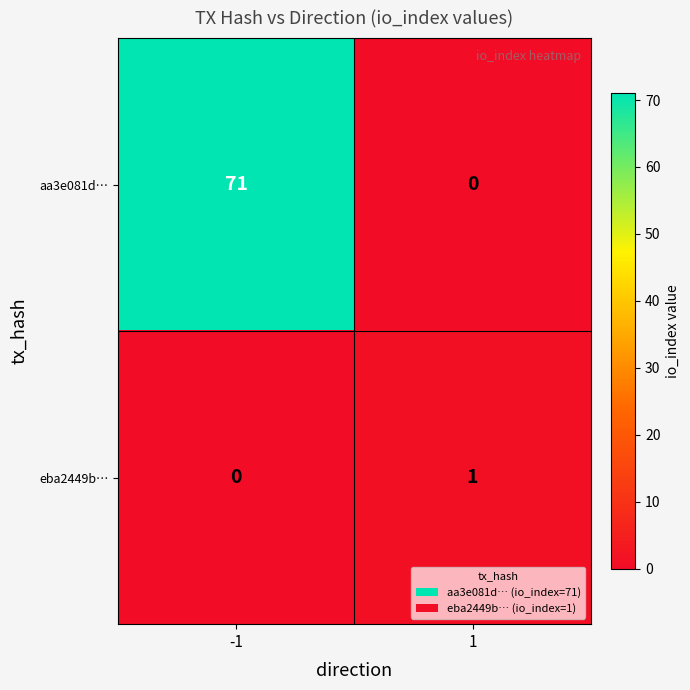

True or false: eba2449b… has a value of 0 at -1.

True